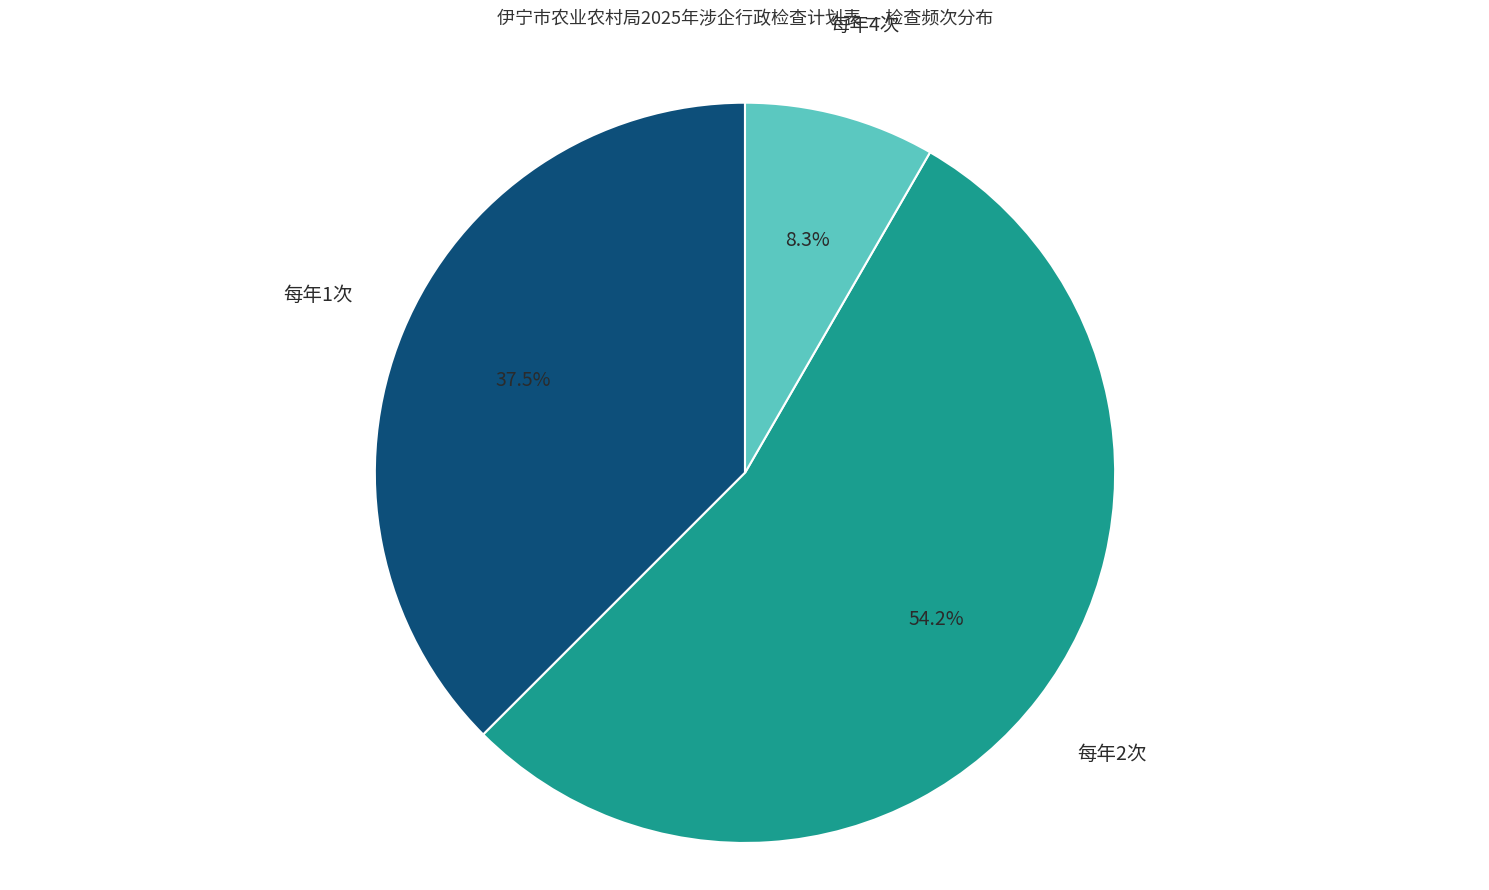

What is the largest slice in the pie chart?

每年2次